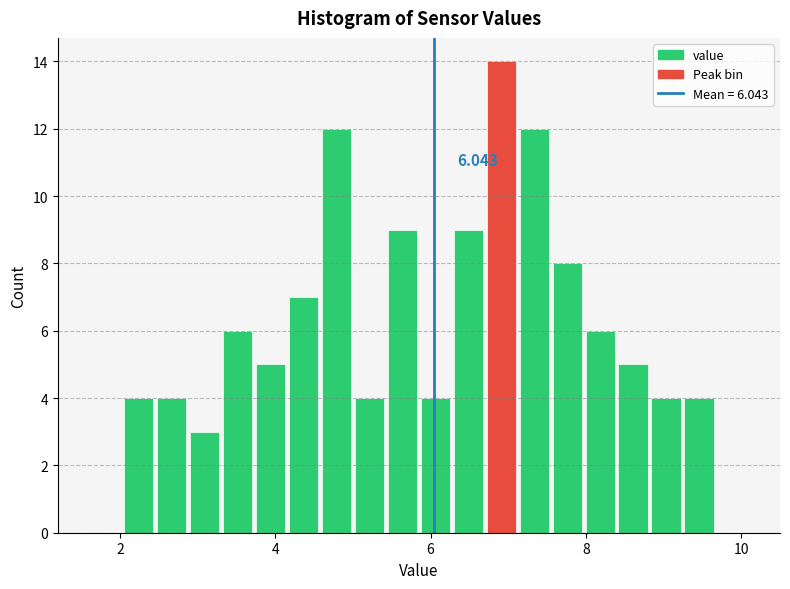

Read against the x-axis, roughly where is the centre of the tallest bar?

7.0